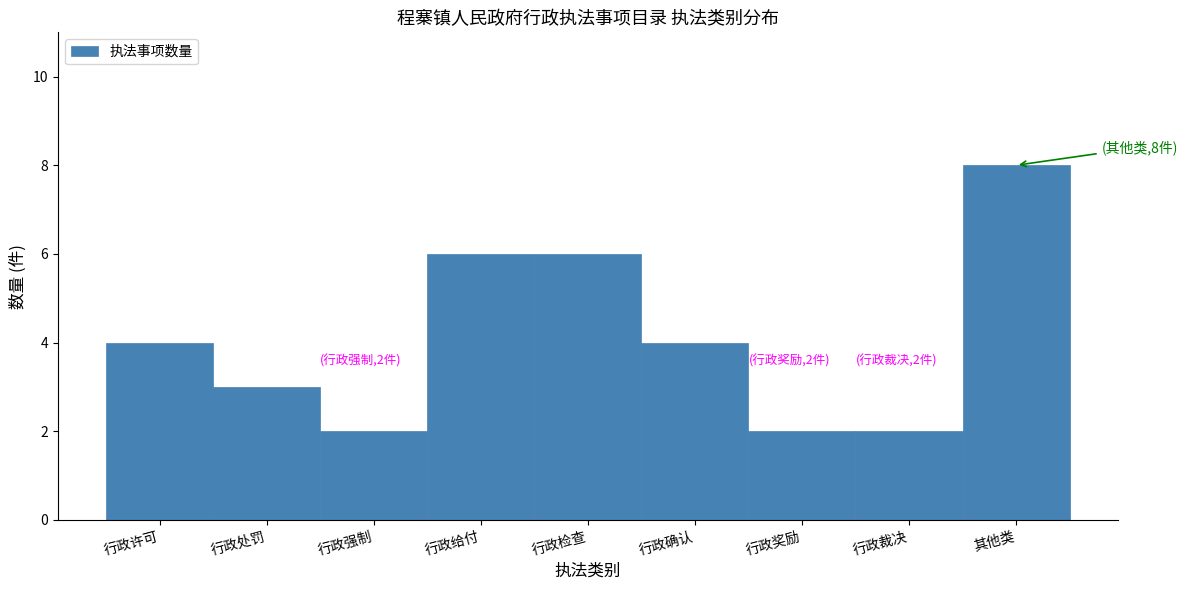

Reading right to left, what are all the values shown in this chart?

其他类=8	行政裁决=2	行政奖励=2	行政确认=4	行政检查=6	行政给付=6	行政强制=2	行政处罚=3	行政许可=4